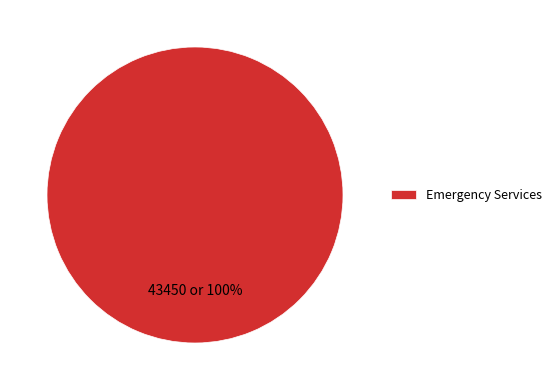

How many slices are in this pie chart?

1